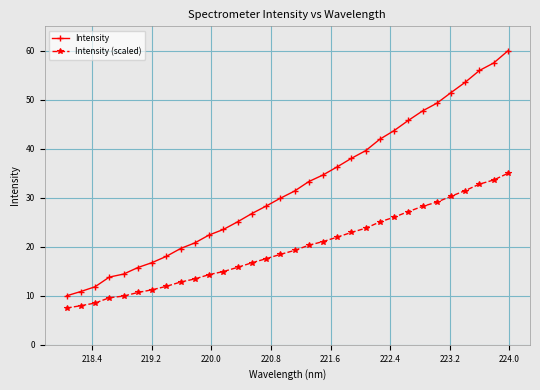

Count the number of categories in the chart.

32